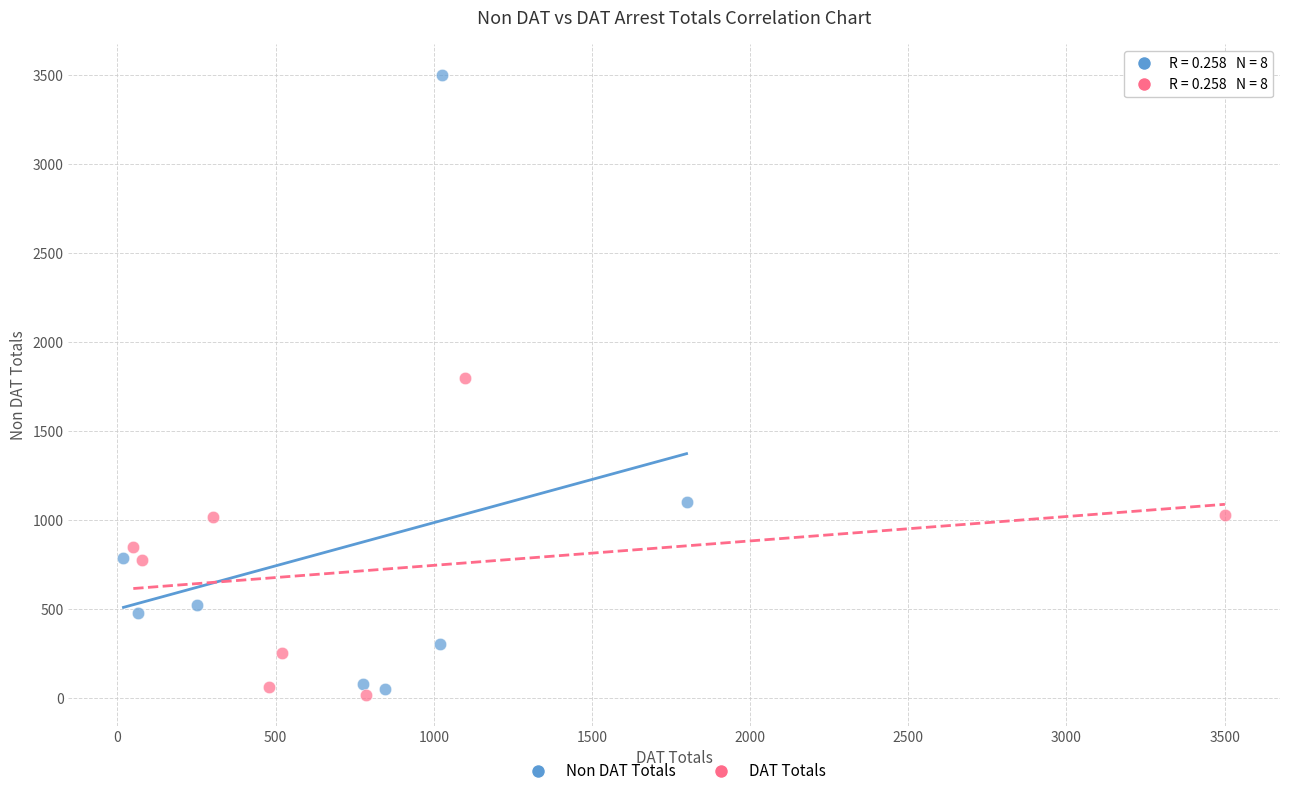

Which series has the widest spread of Y values?

Non DAT Totals